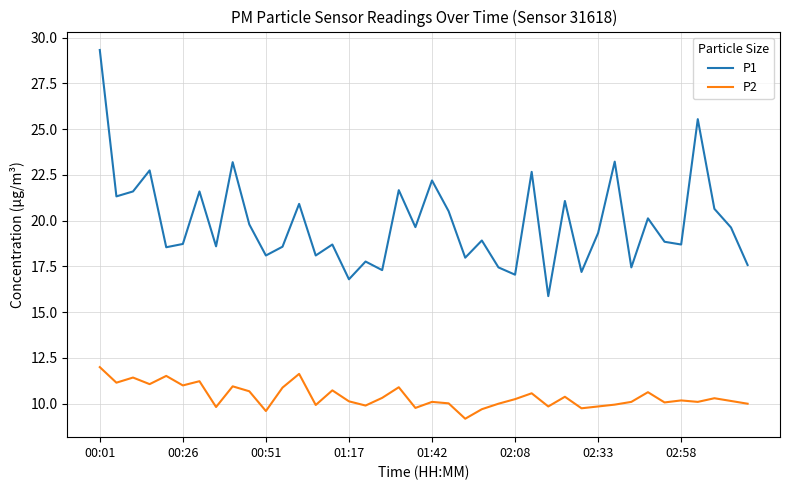

List the series in order of their overall mean, lowest first.

P2, P1